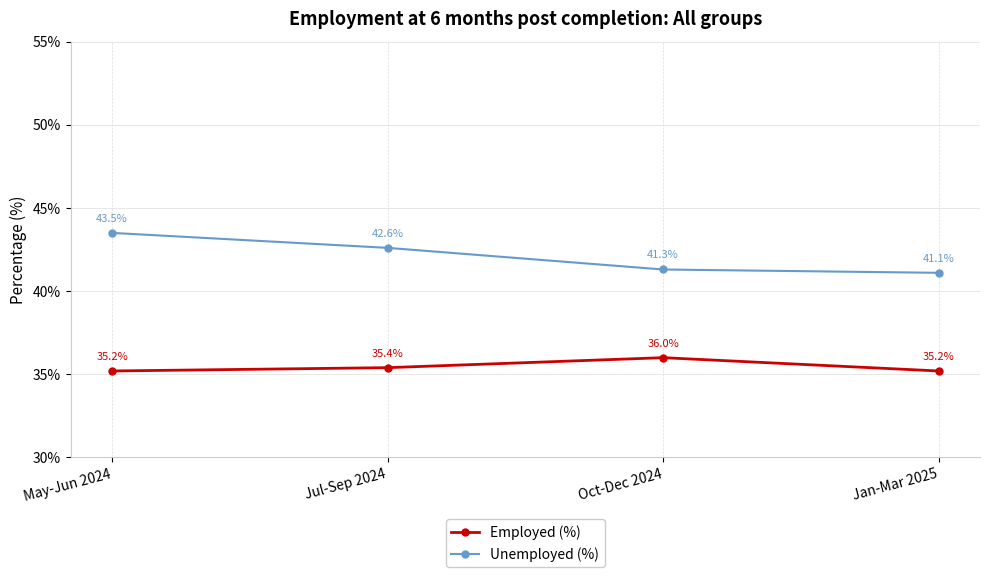

What position from the left is Jul-Sep 2024?

2